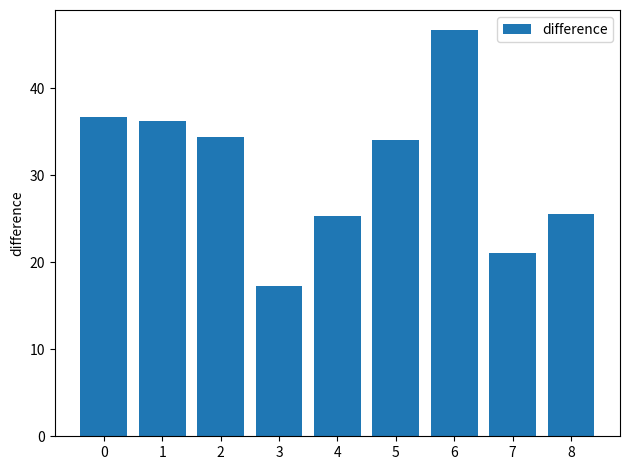

What is the maximum value shown in the chart?

46.7